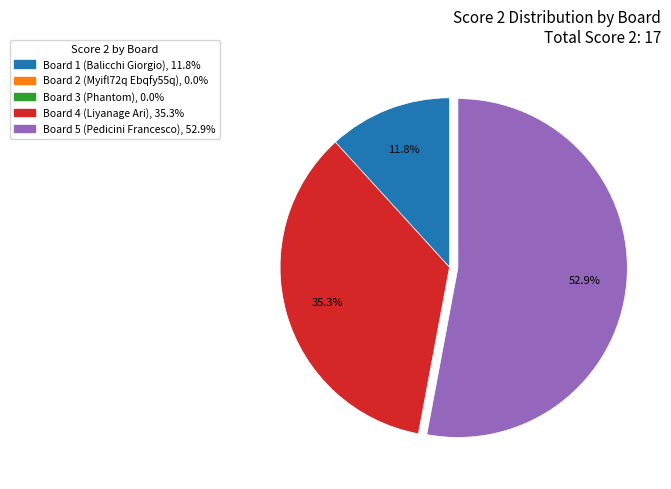

Is there a majority slice in this chart?

Yes